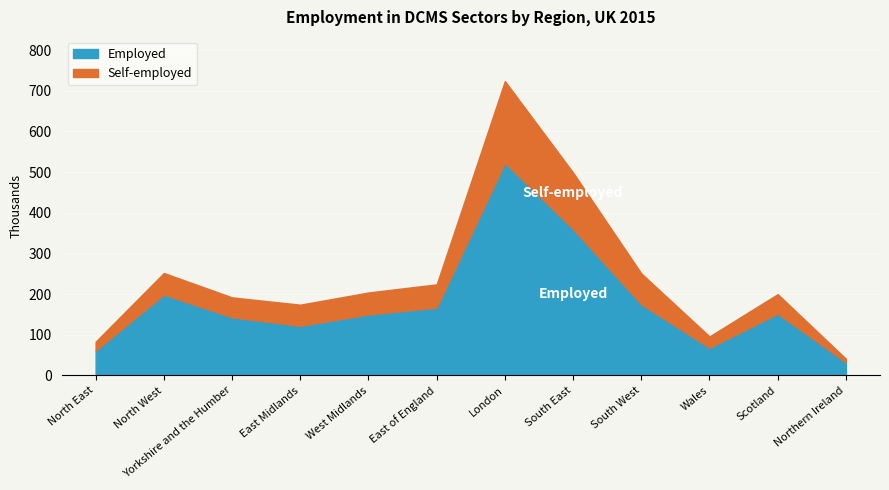

What is the label of the 3rd point from the left?

Yorkshire and the Humber